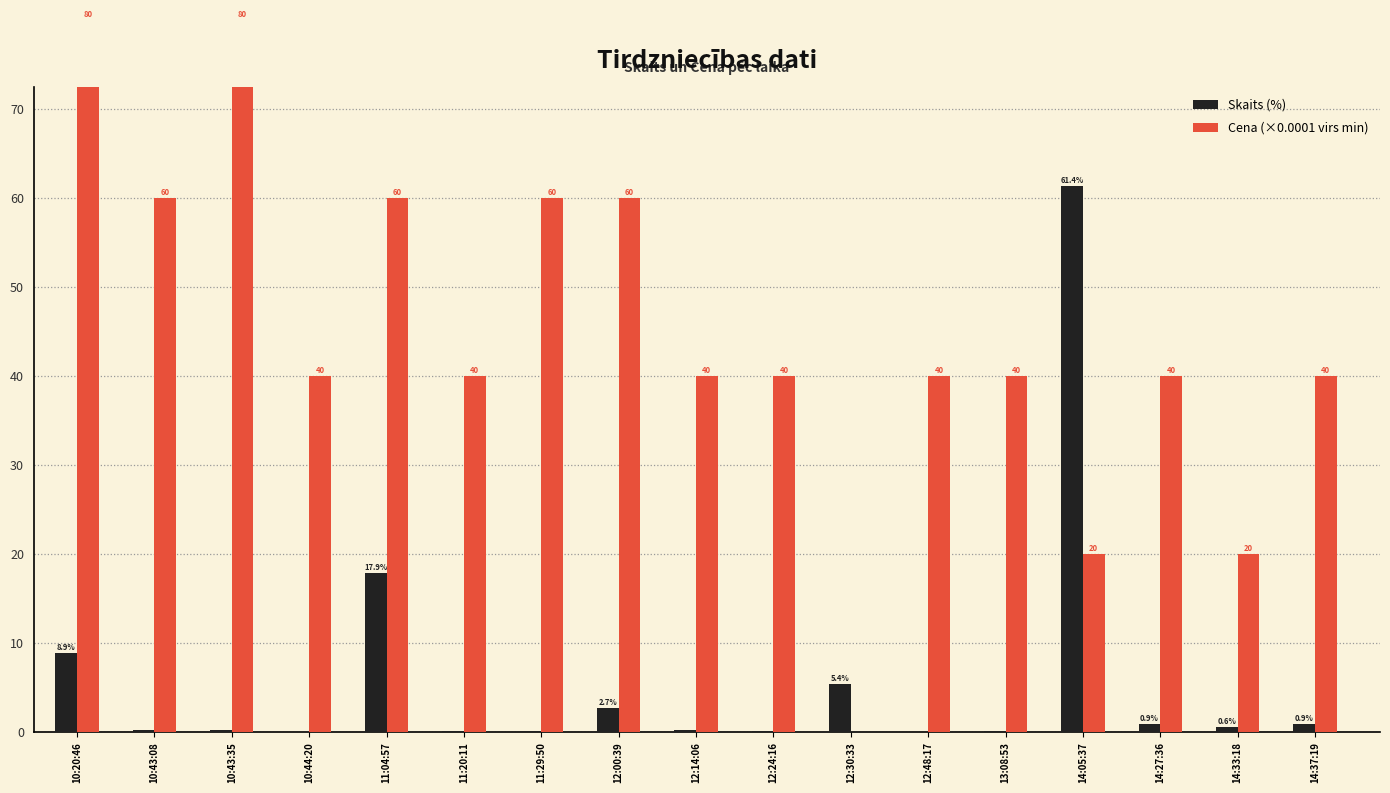

Reading right to left, what are all the values shown in this chart?

Skaits (%): 14:37:19=0.9	14:33:18=0.6	14:27:36=0.9	14:05:37=61.4	13:08:53=0.1	12:48:17=0.0	12:30:33=5.4	12:24:16=0.2	12:14:06=0.3	12:00:39=2.7	11:29:50=0.1	11:20:11=0.1	11:04:57=17.9	10:44:20=0.0	10:43:35=0.3	10:43:08=0.2	10:20:46=8.9
Cena (×0.0001 virs min): 14:37:19=40.0	14:33:18=20.0	14:27:36=40.0	14:05:37=20.0	13:08:53=40.0	12:48:17=40.0	12:30:33=0.0	12:24:16=40.0	12:14:06=40.0	12:00:39=60.0	11:29:50=60.0	11:20:11=40.0	11:04:57=60.0	10:44:20=40.0	10:43:35=80.0	10:43:08=60.0	10:20:46=80.0